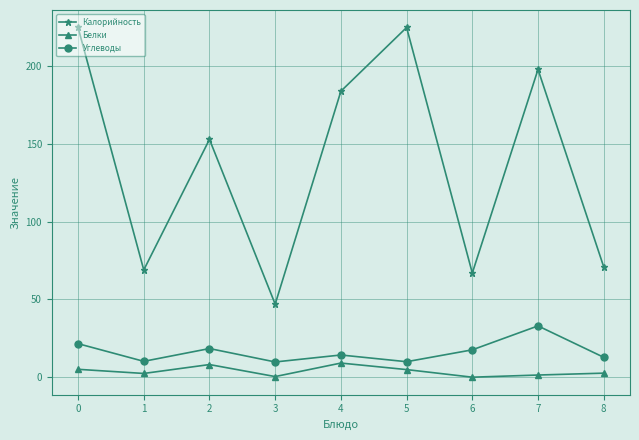

How many lines are shown in the chart?

3